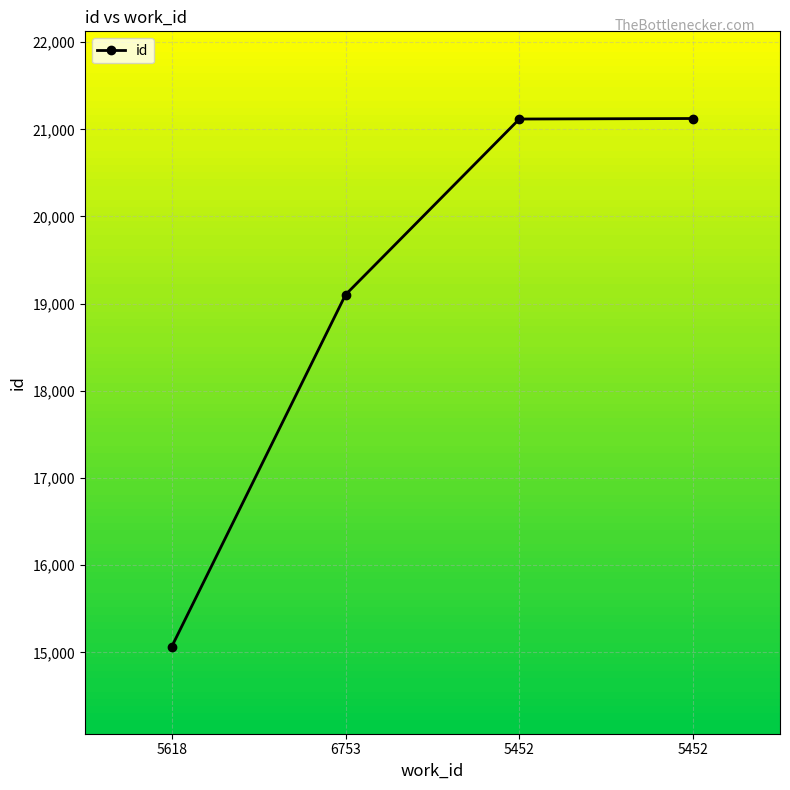

What is the minimum value shown in the chart?

15067